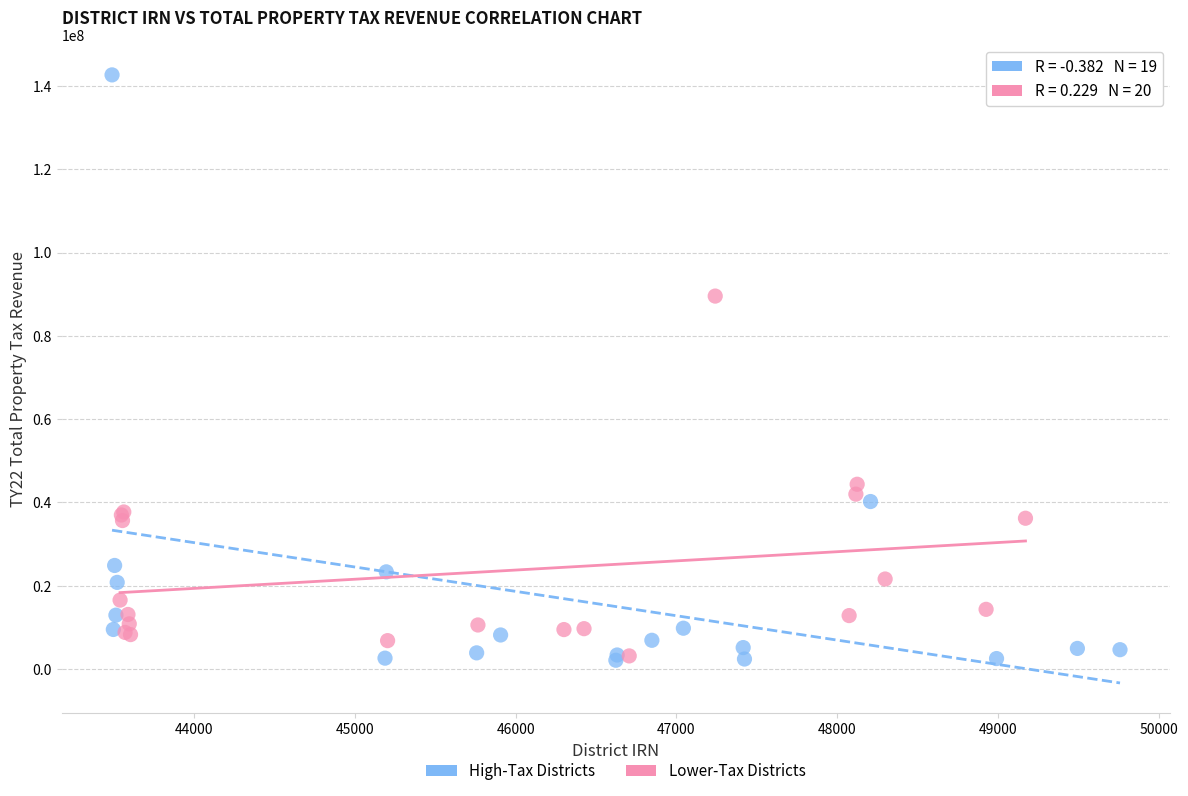

Which series has the largest Y range (max minus min)?

High-Tax Districts